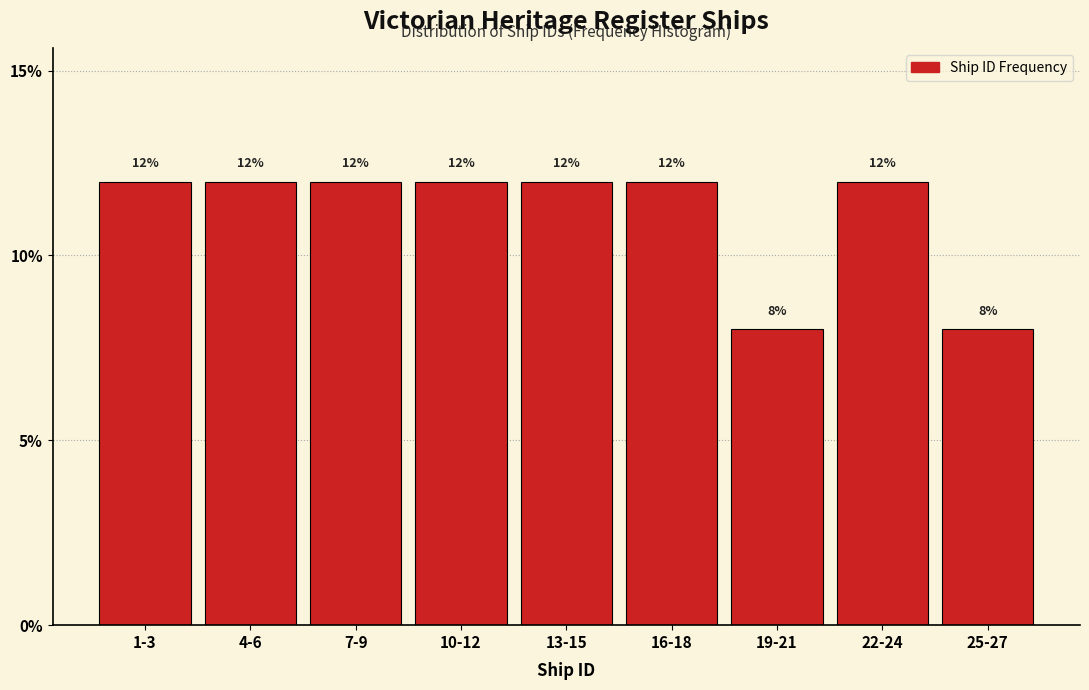

Reading right to left, extract all data points from this chart.

8	12	8	12	12	12	12	12	12